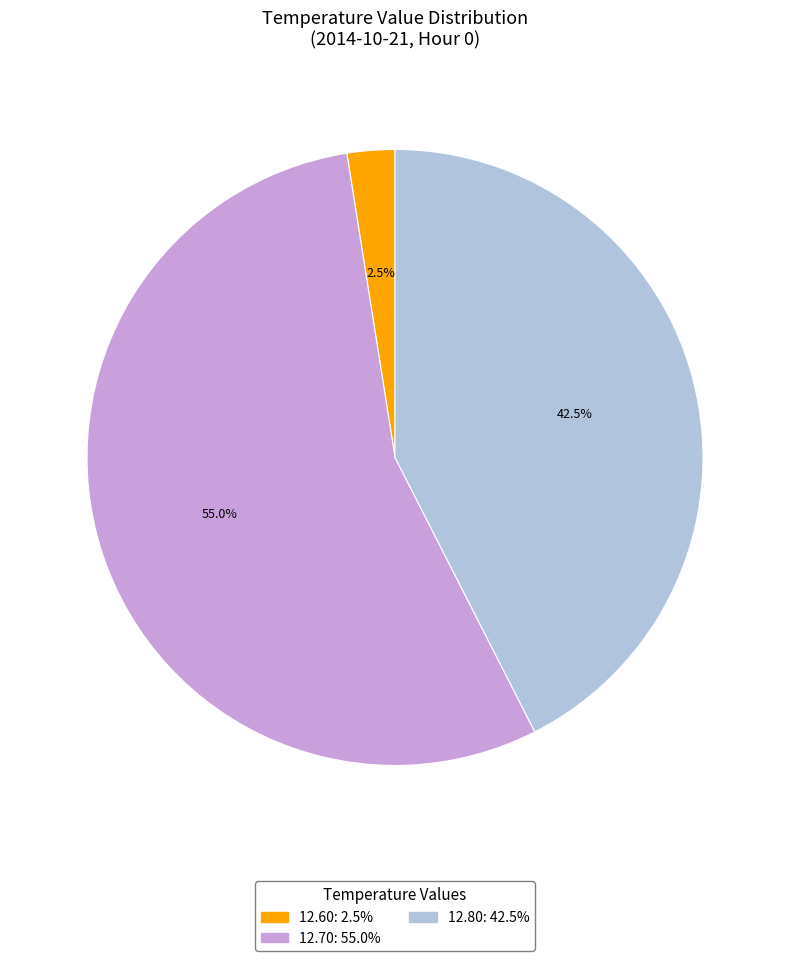

Does any single category account for the majority?

Yes